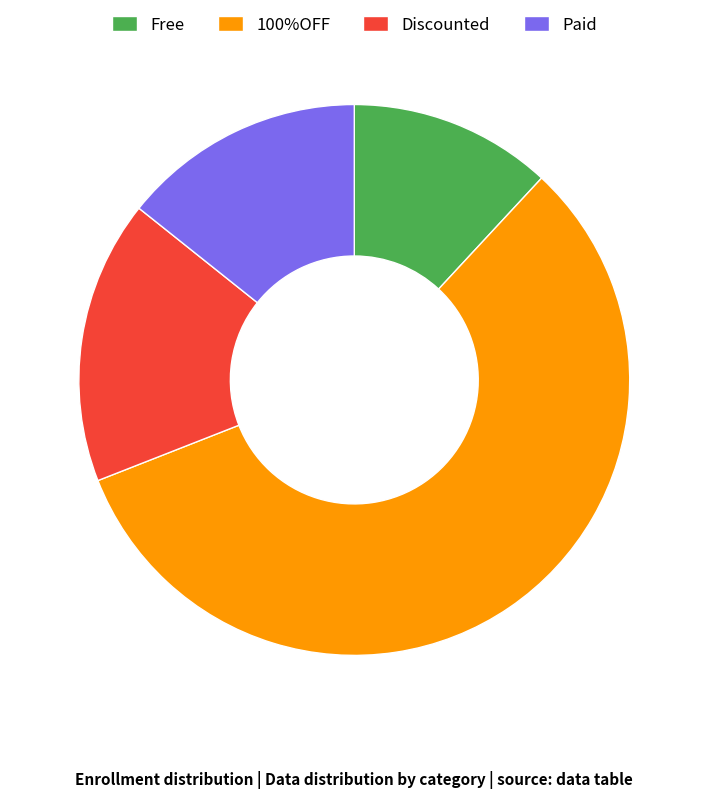

Is it true that 100%OFF is 68% of the pie?

False